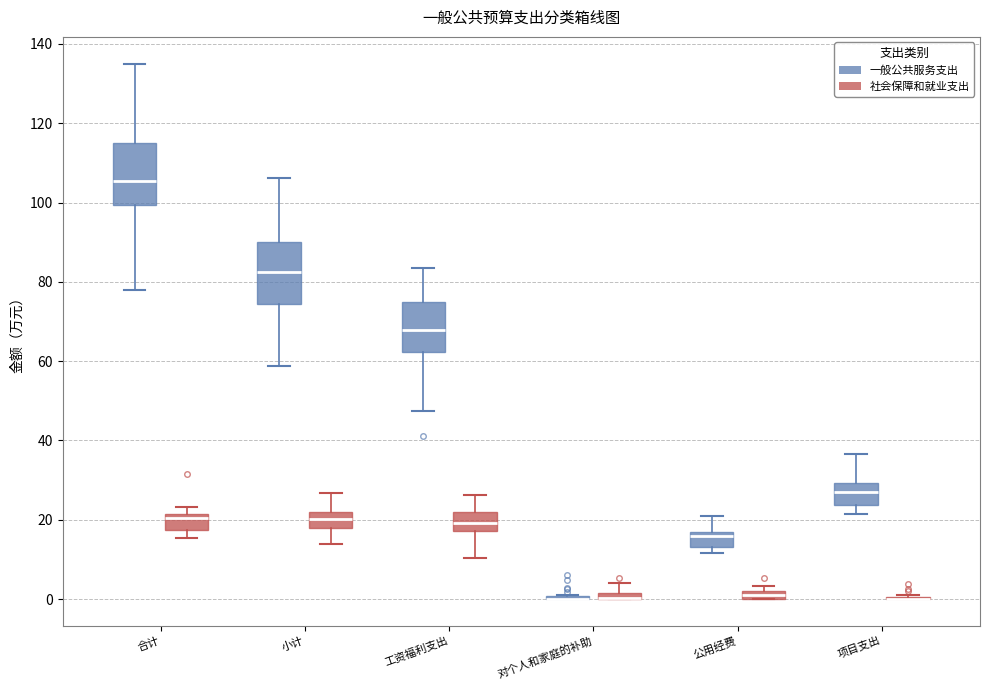

Where does the median line of the box for 工资福利支出 (社会保障和就业支出) sit on the y-axis? The values are not printed on the chart, so give them approximately, as read against the axis.

20